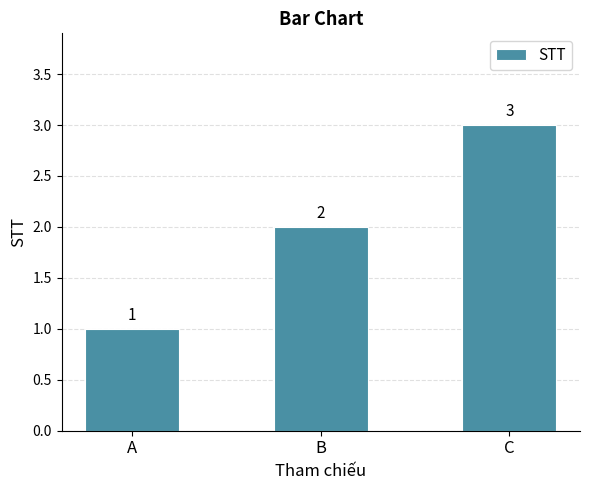

Does the chart contain any negative values?

No